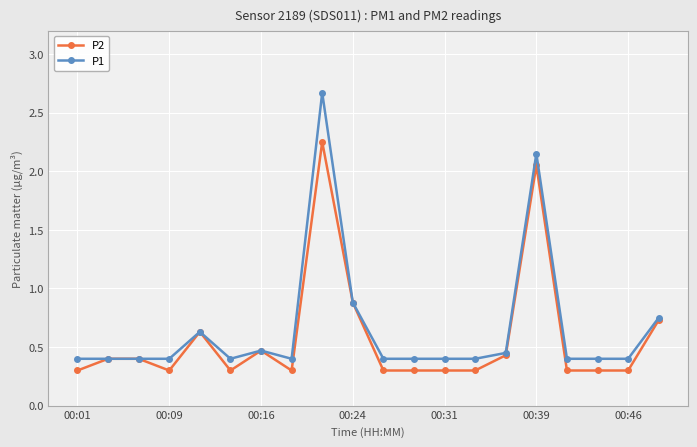

What is the minimum value shown in the chart?

0.3